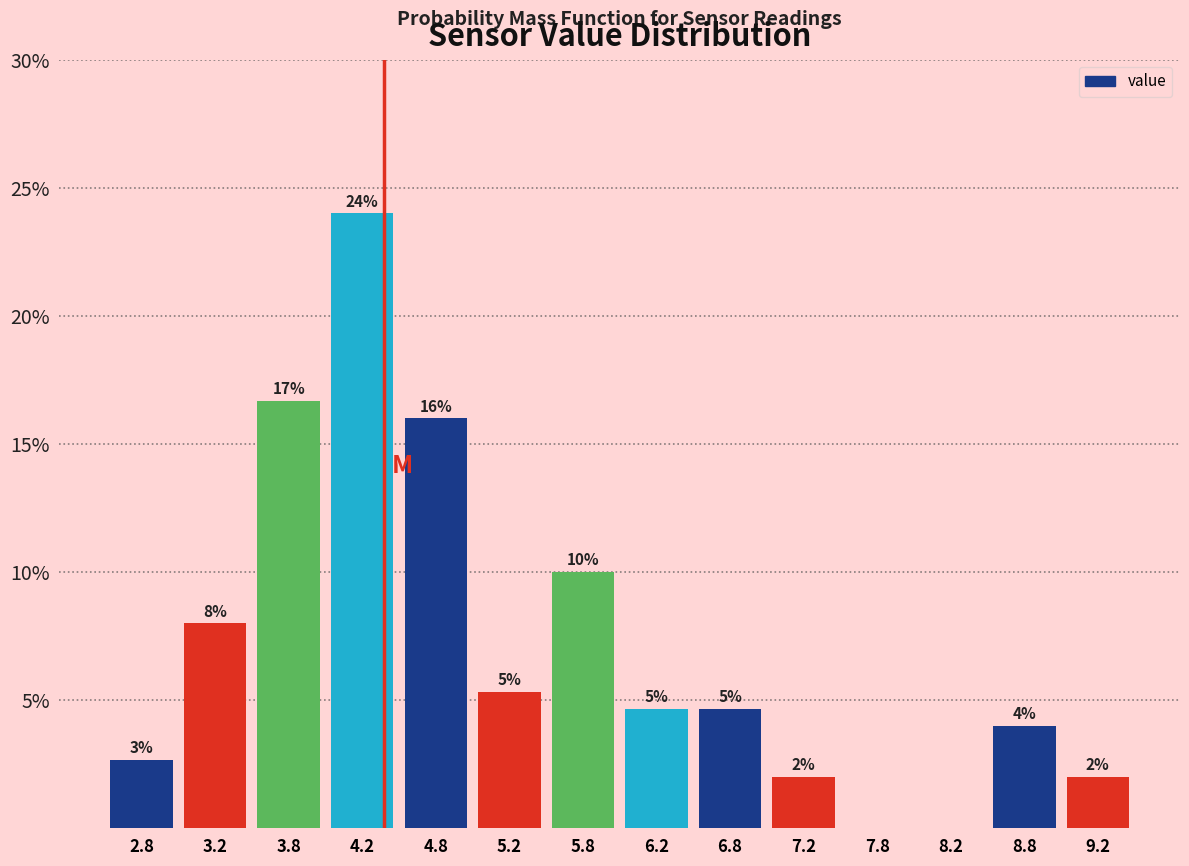

Which range on the x-axis has the tallest bar?

4.0 to 4.5